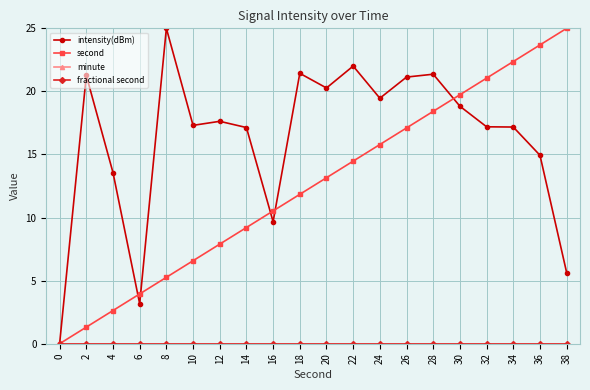

What is the sum of the second values at 26 and 28?

35.5